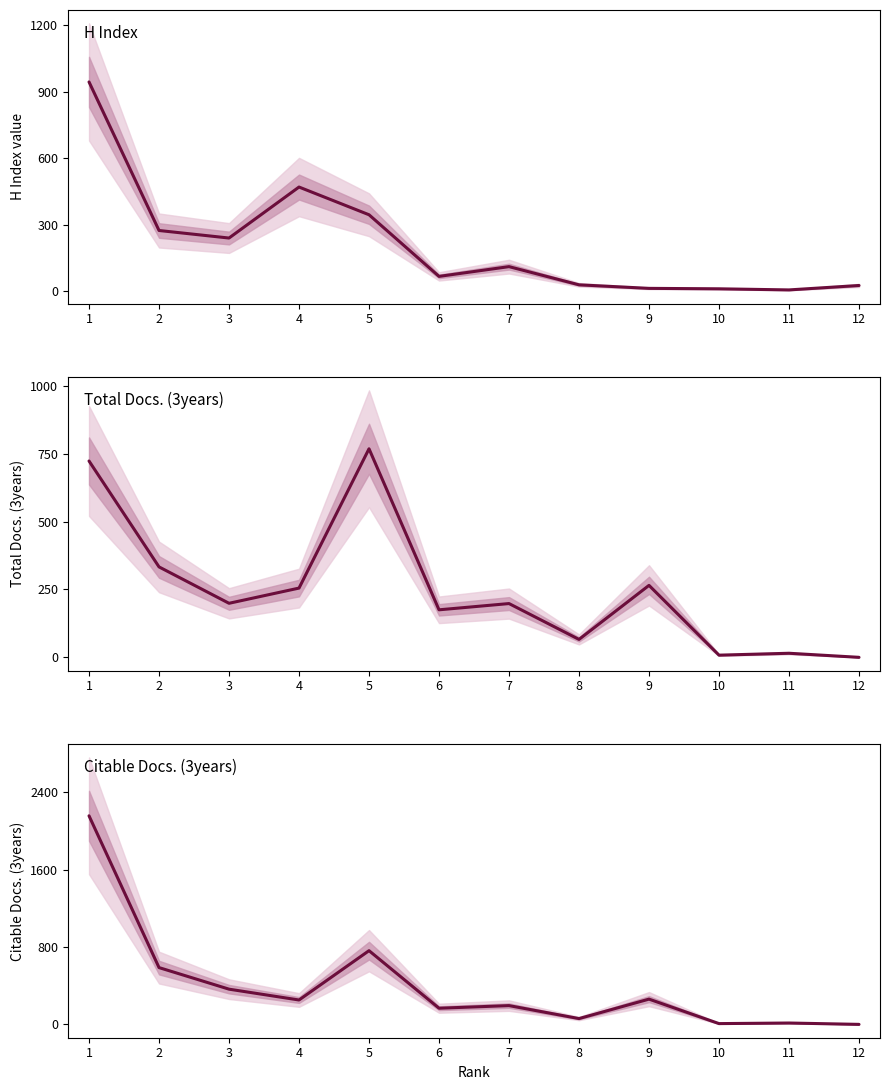

List the series in order of their peak value, highest first.

Citable Docs. (3years), H index, Total Docs. (3years)